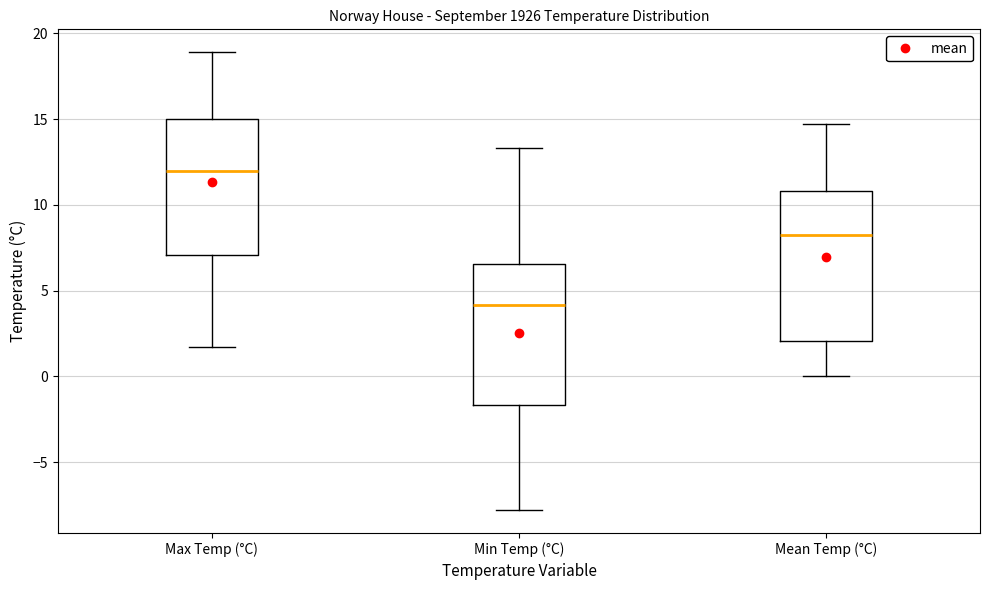

Reading left to right, read every box against the y-axis: the position of its median line, the range the box covers, and the ends of its whiskers. The values are not printed on the chart, so give them approximately, as read against the axis.

Max Temp (°C): median 12.0, box 7.0 to 15.0, whiskers 1.5 to 19.0
Min Temp (°C): median 4.0, box -1.5 to 6.5, whiskers -8.0 to 13.5
Mean Temp (°C): median 8.5, box 2.0 to 11.0, whiskers 0.0 to 14.5